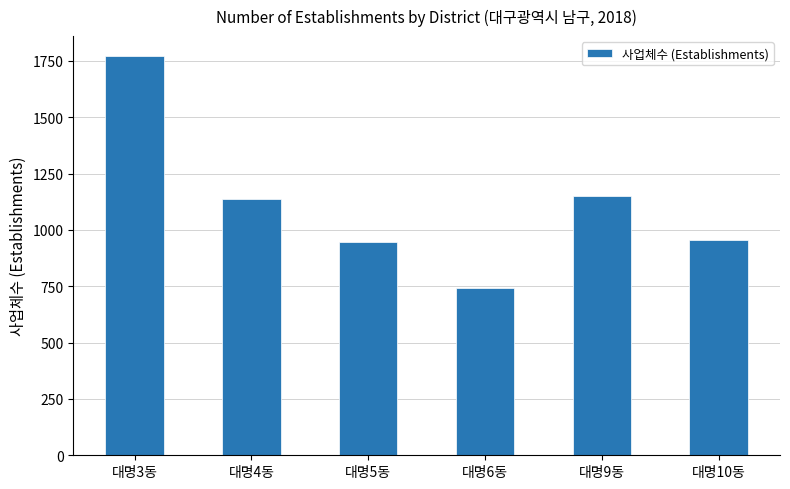

The chart shows a value of 1771 at 대명3동. True or false?

True